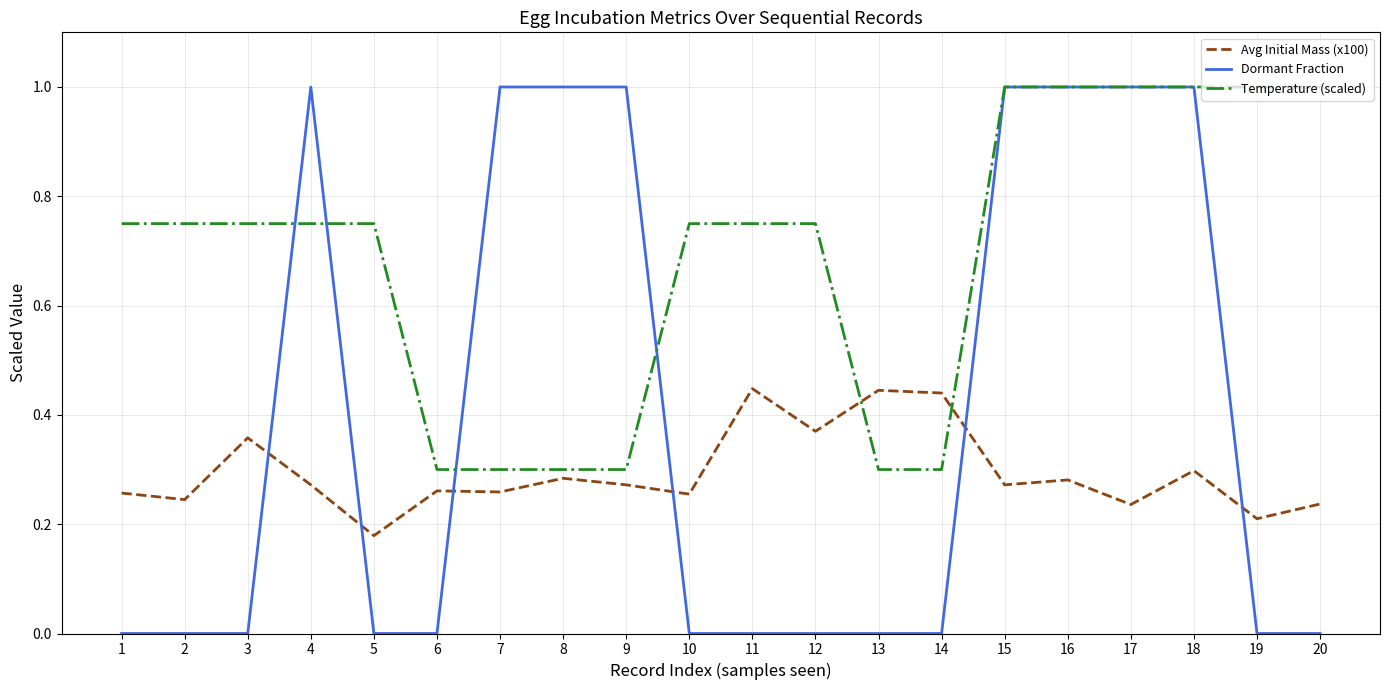

What is the sum of the Avg Initial Mass (x100) values at 14 and 19?

0.7